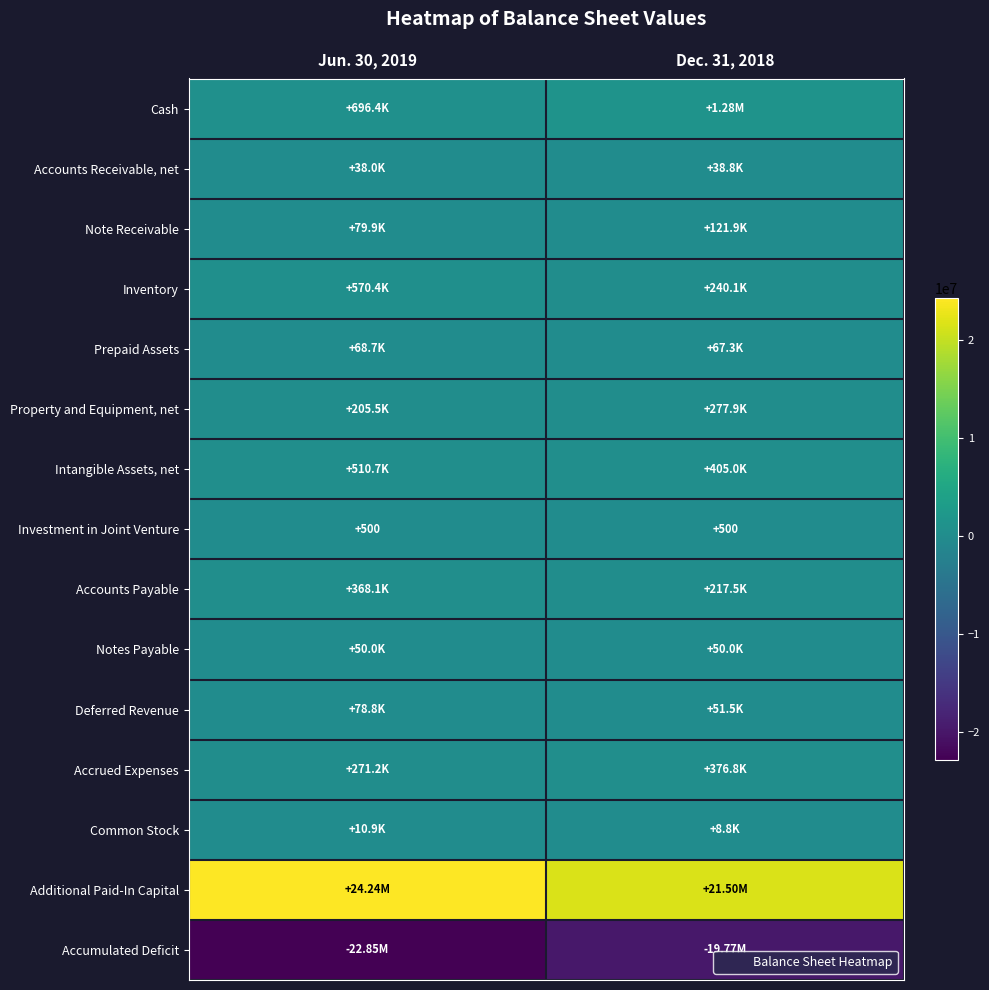

Rank the series by their maximum value, from highest to lowest.

Additional Paid-In Capital, Cash, Inventory, Intangible Assets, net, Accrued Expenses, Accounts Payable, Property and Equipment, net, Note Receivable, Deferred Revenue, Prepaid Assets, Notes Payable, Accounts Receivable, net, Common Stock, Investment in Joint Venture, Accumulated Deficit